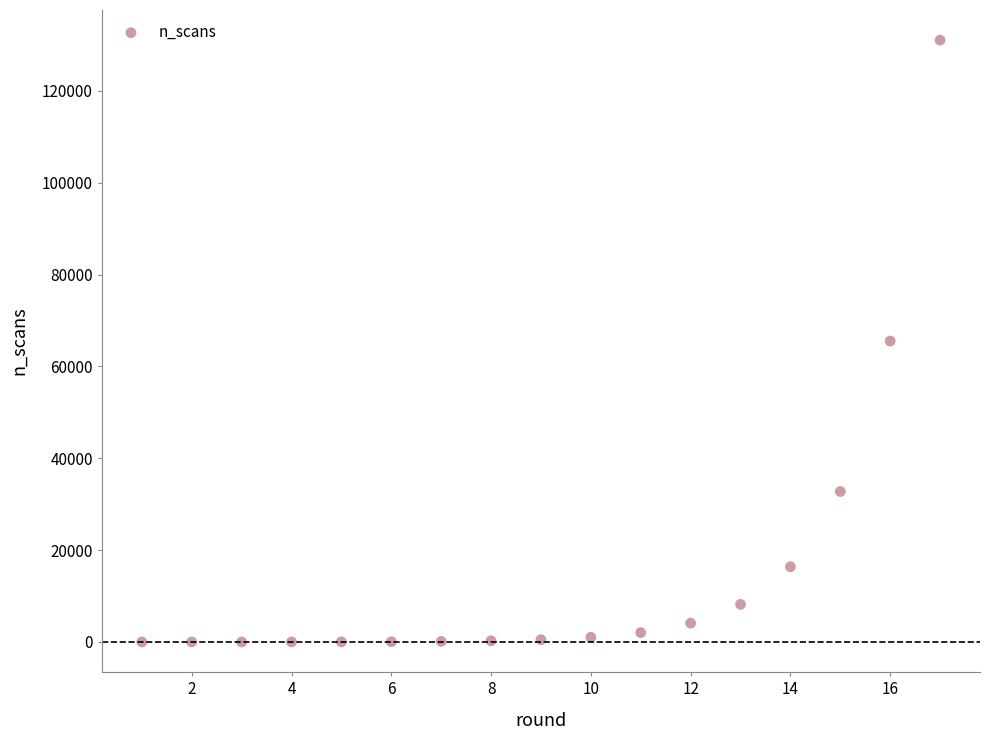

What is the range of Y values (max minus min)?

131070